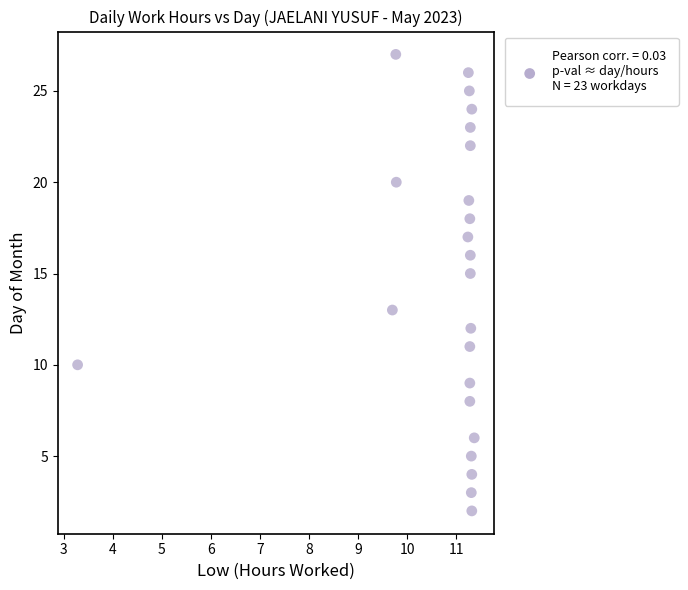

What is the range of Y values (max minus min)?

25